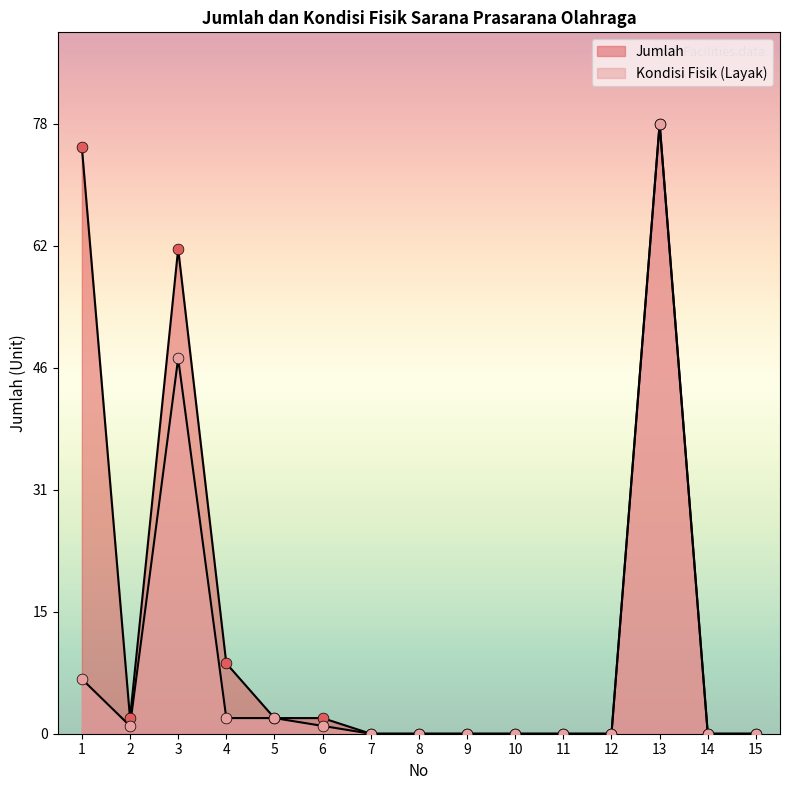

At which category is the sum across all series the highest?

13